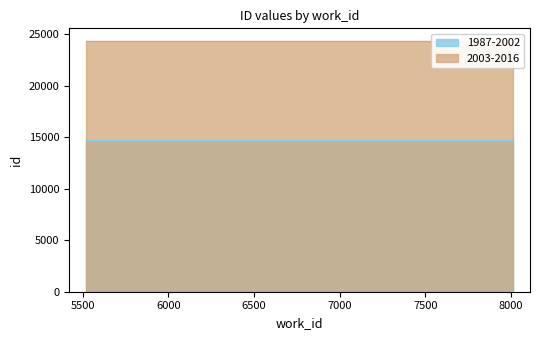

The 2003-2016 series shows 35136 at 5520. True or false?

False